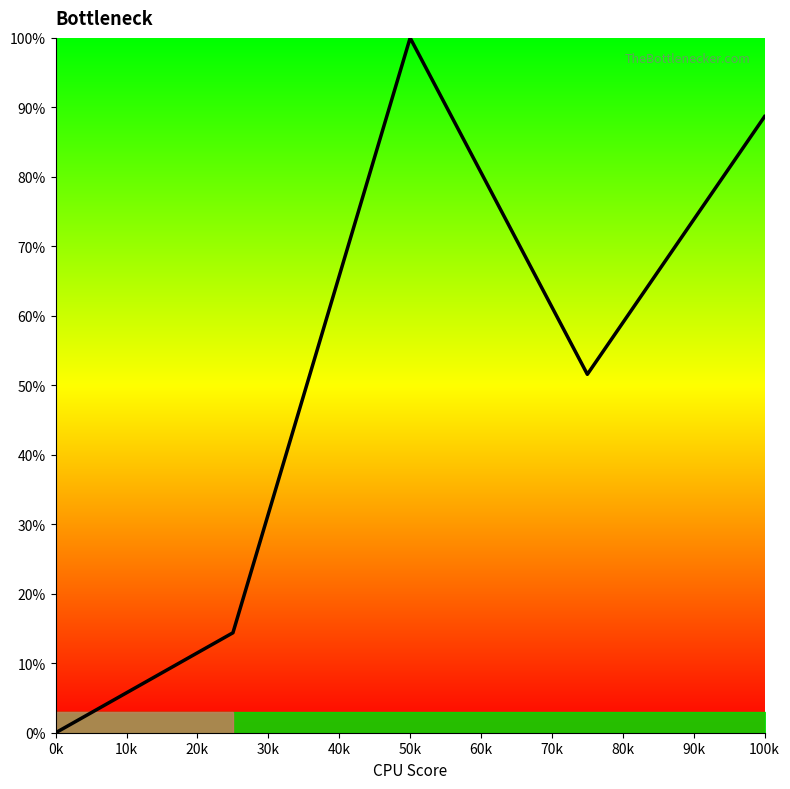

True or false: the data has more than 1 interior local peaks.

False